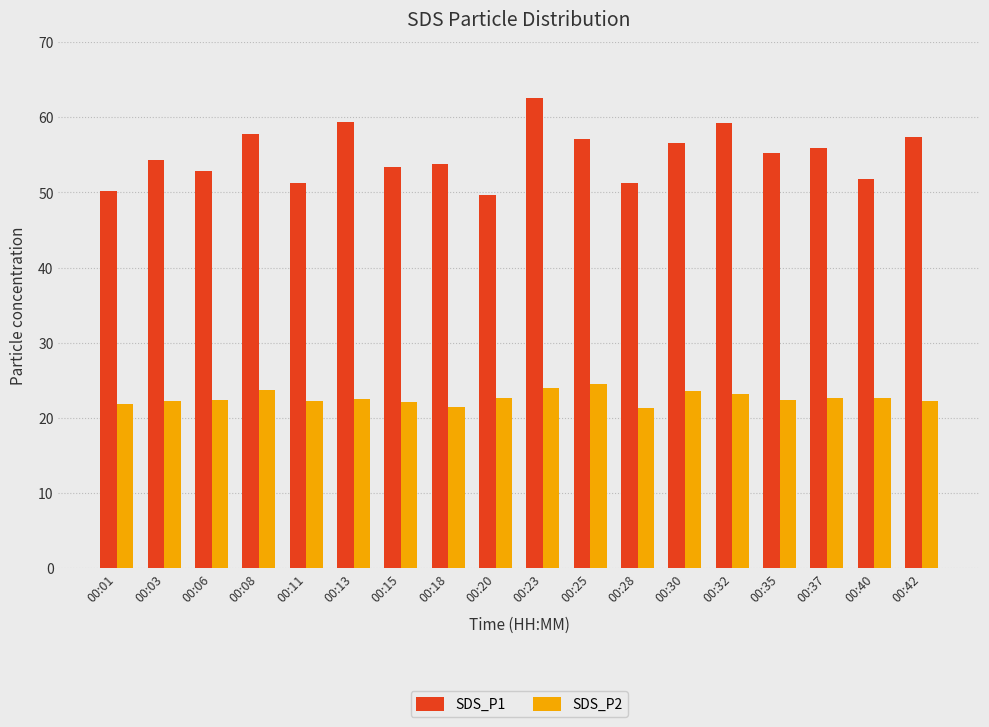

Which series changed the most between 00:03 and 00:30?

SDS_P1